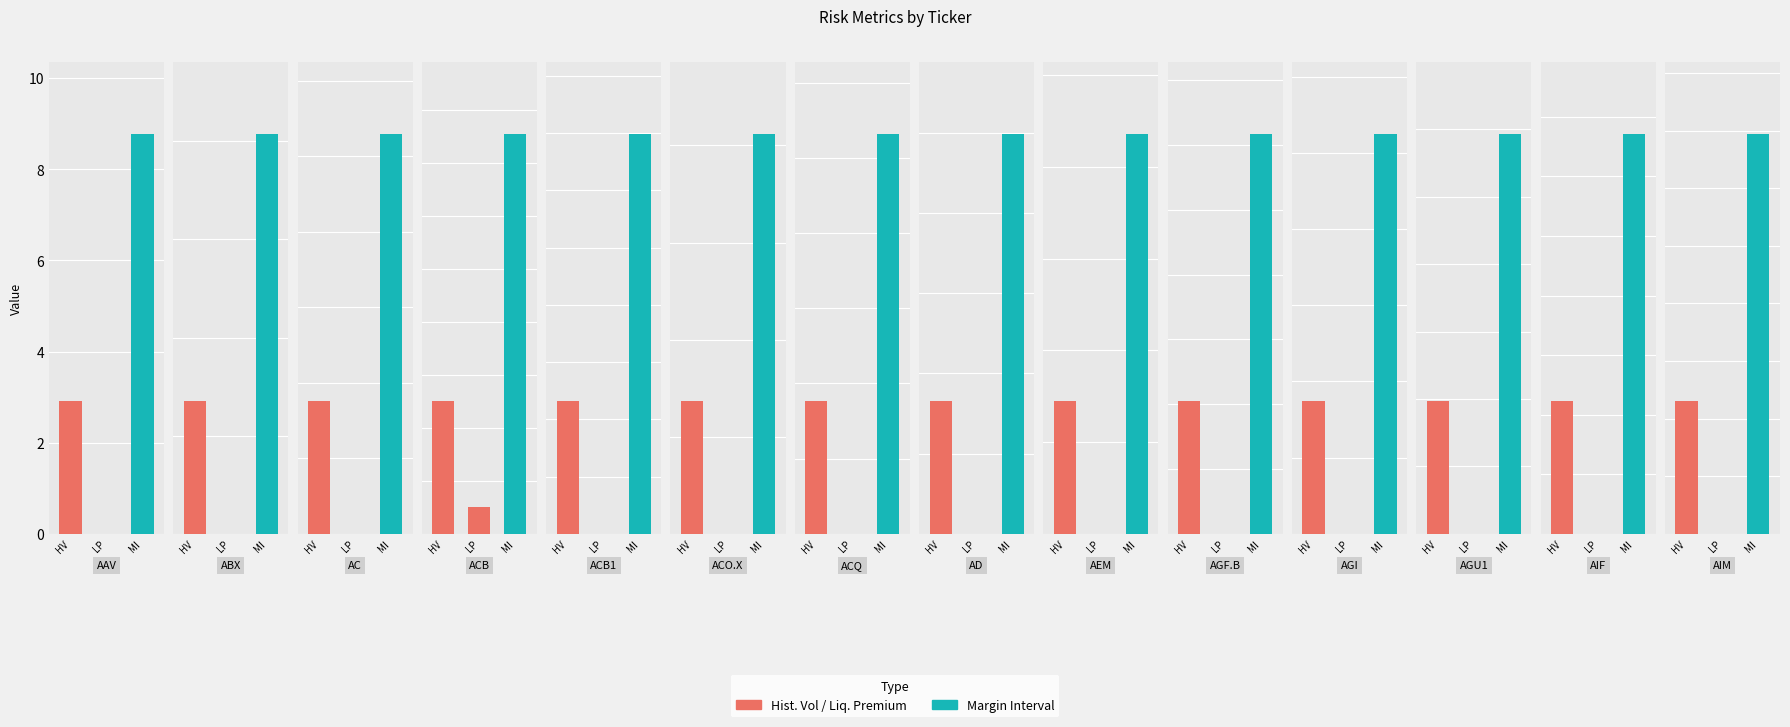

What is the label of the 3rd bar from the right?

AGU1